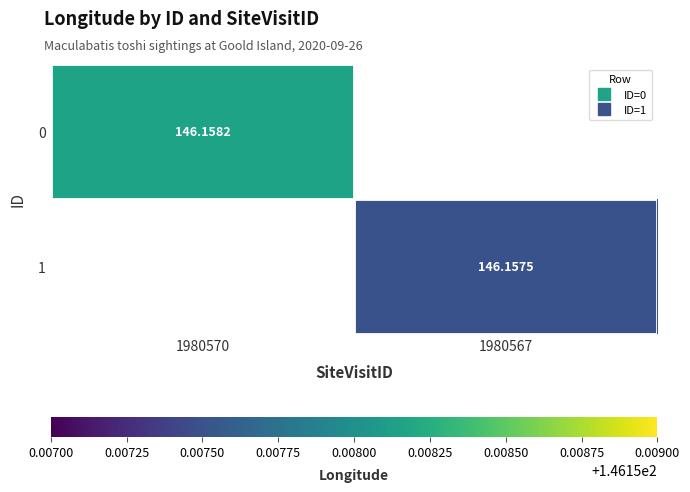

Is it true that 0 equals 146.2 at 1980570?

True